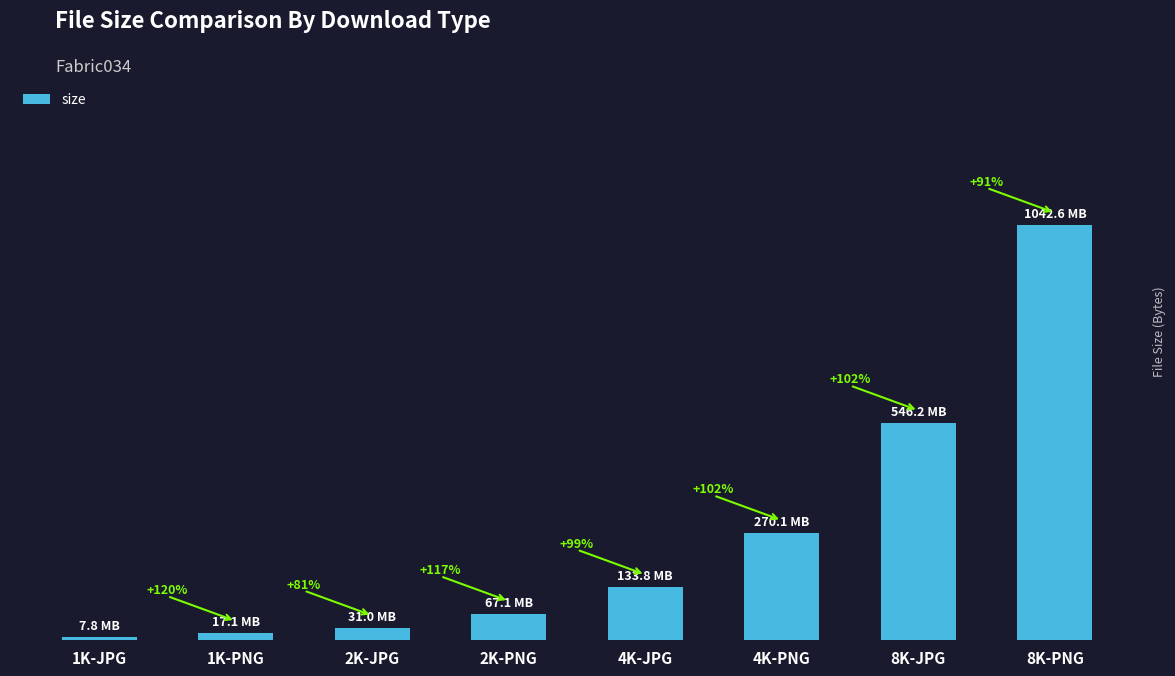

What is the minimum value shown in the chart?

7791166